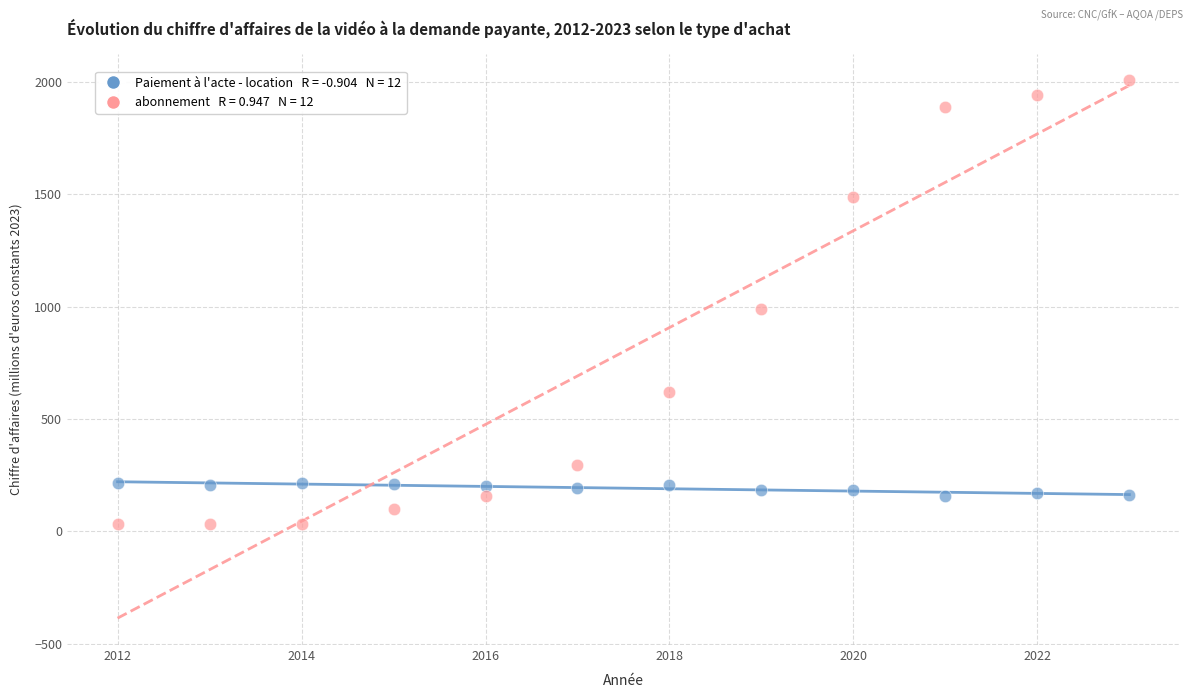

Across all series, what Y value is closest to 1018?

990.6